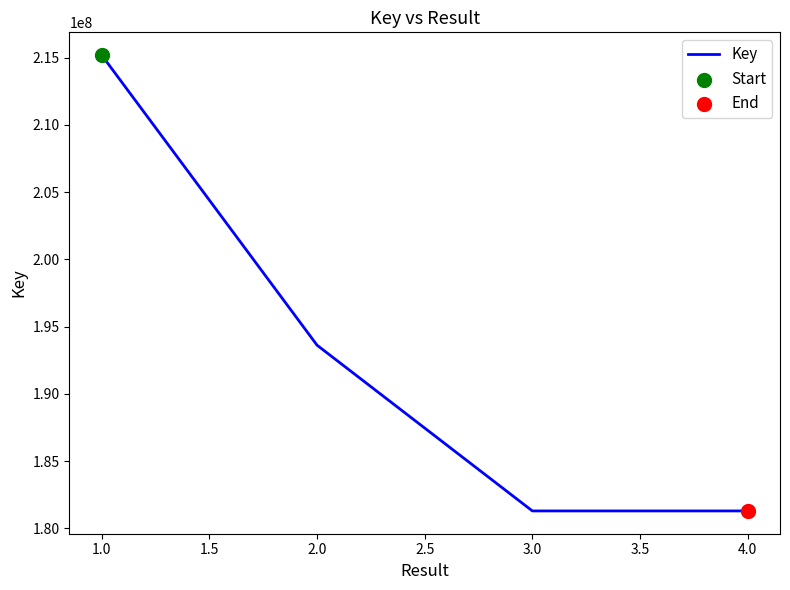

What is the ratio of the value at 3.0 to the value at 4.0?

1.0